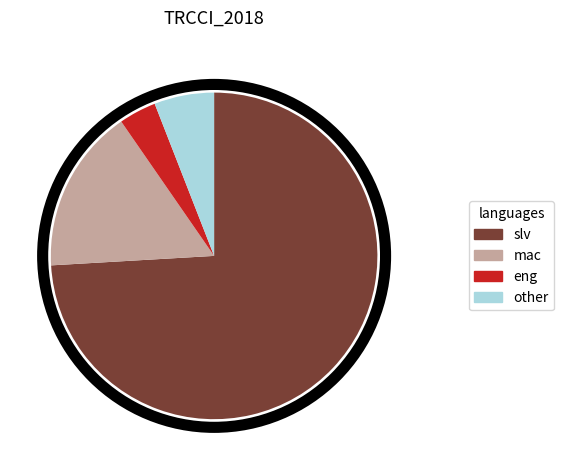

Is there a majority slice in this chart?

Yes